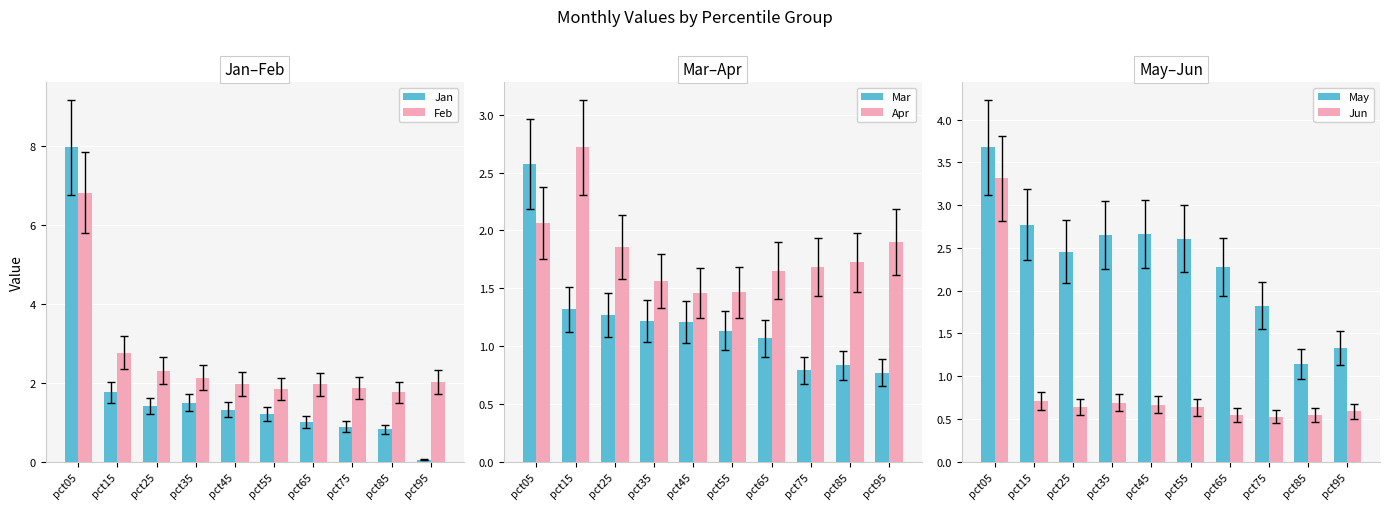

Which series changed the most between pct25 and pct55?

Feb